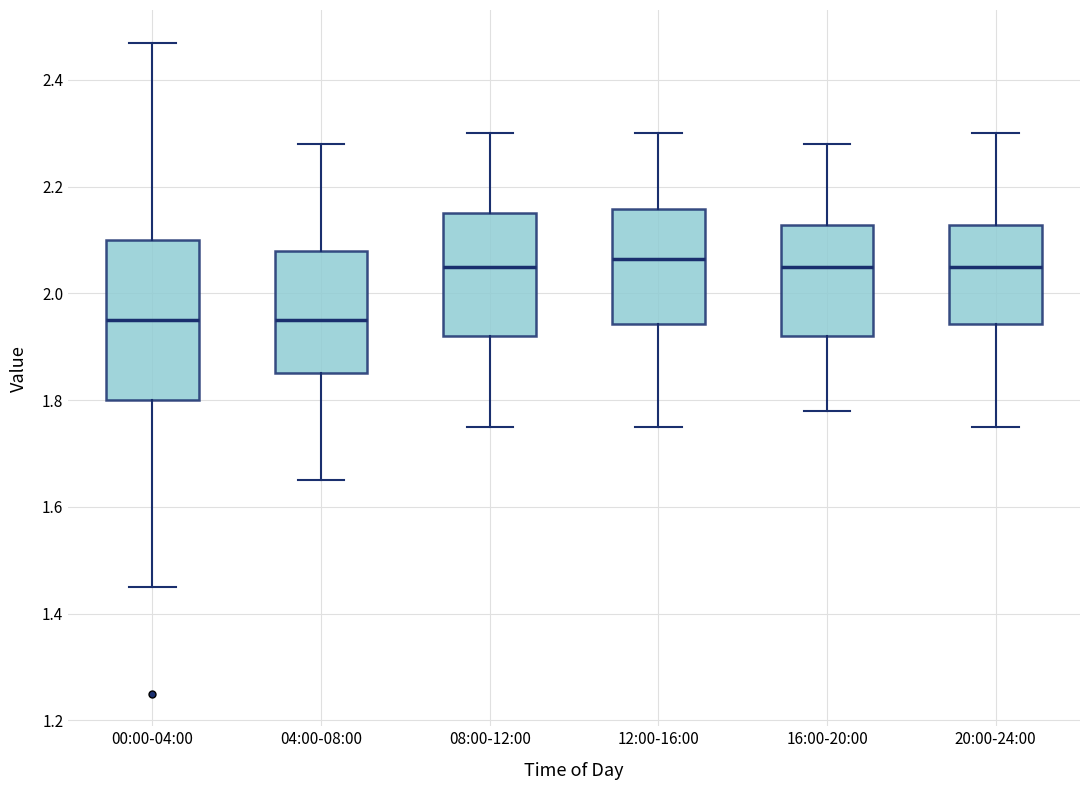

Reading left to right, read every box against the y-axis: the position of its median line, the range the box covers, and the ends of its whiskers. The values are not printed on the chart, so give them approximately, as read against the axis.

00:00-04:00: median 1.96, box 1.80 to 2.10, whiskers 1.46 to 2.48
04:00-08:00: median 1.96, box 1.86 to 2.08, whiskers 1.66 to 2.28
08:00-12:00: median 2.06, box 1.92 to 2.16, whiskers 1.76 to 2.30
12:00-16:00: median 2.06, box 1.94 to 2.16, whiskers 1.76 to 2.30
16:00-20:00: median 2.06, box 1.92 to 2.12, whiskers 1.78 to 2.28
20:00-24:00: median 2.06, box 1.94 to 2.12, whiskers 1.76 to 2.30